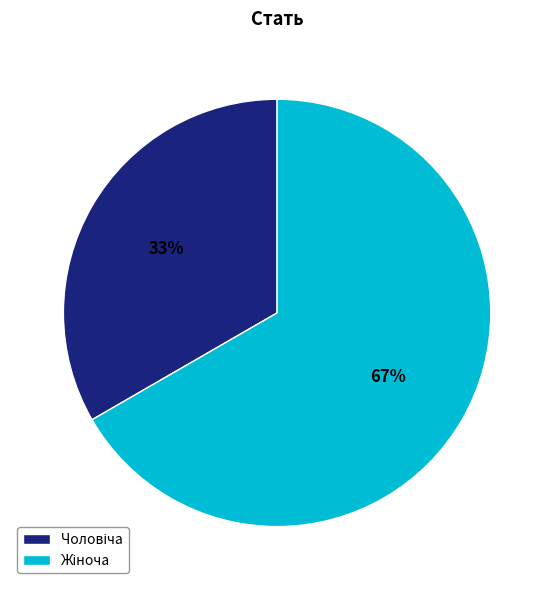

Does any single category account for the majority?

Yes